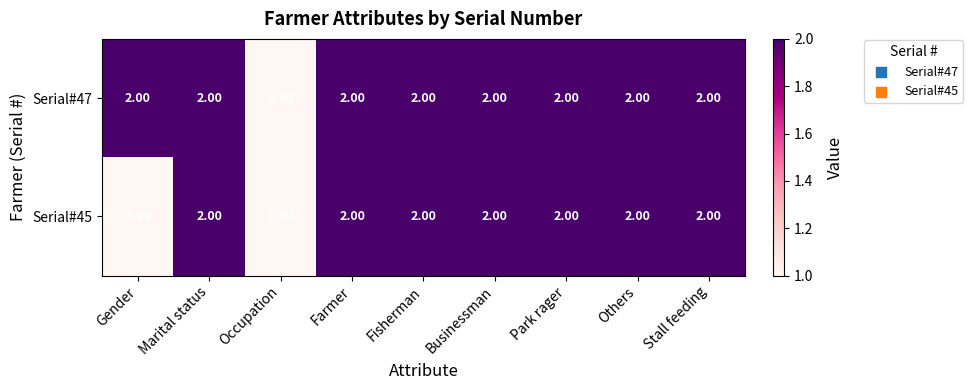

What is the smallest value displayed?

1